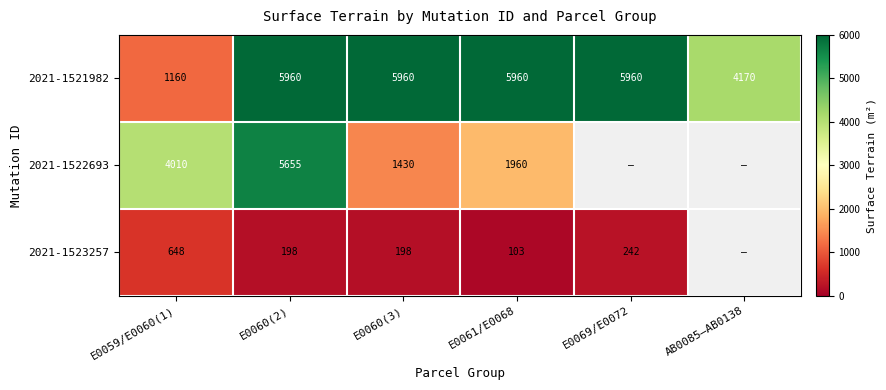

What is the difference between the highest and lowest values at E0060(3)?

5762